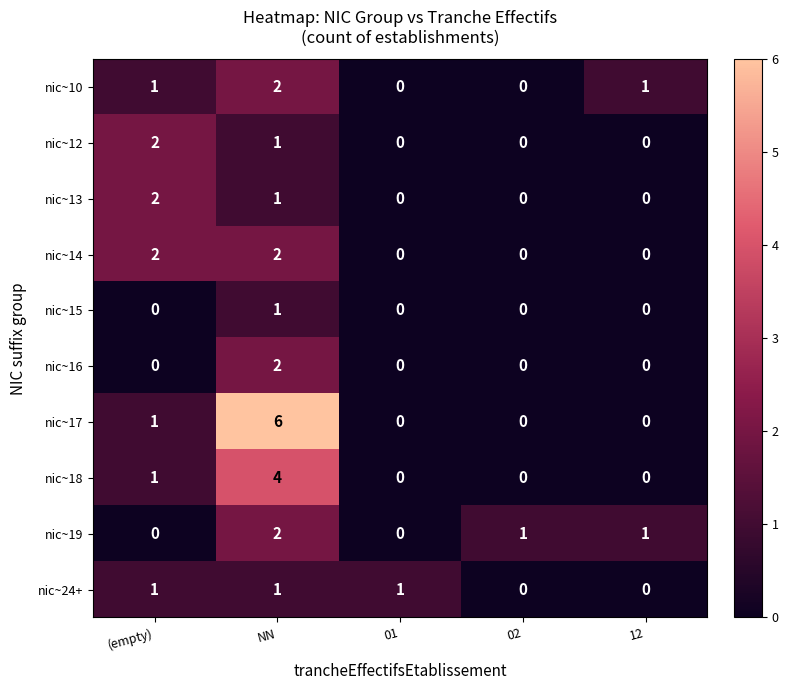

At which category is the sum across all series the highest?

NN